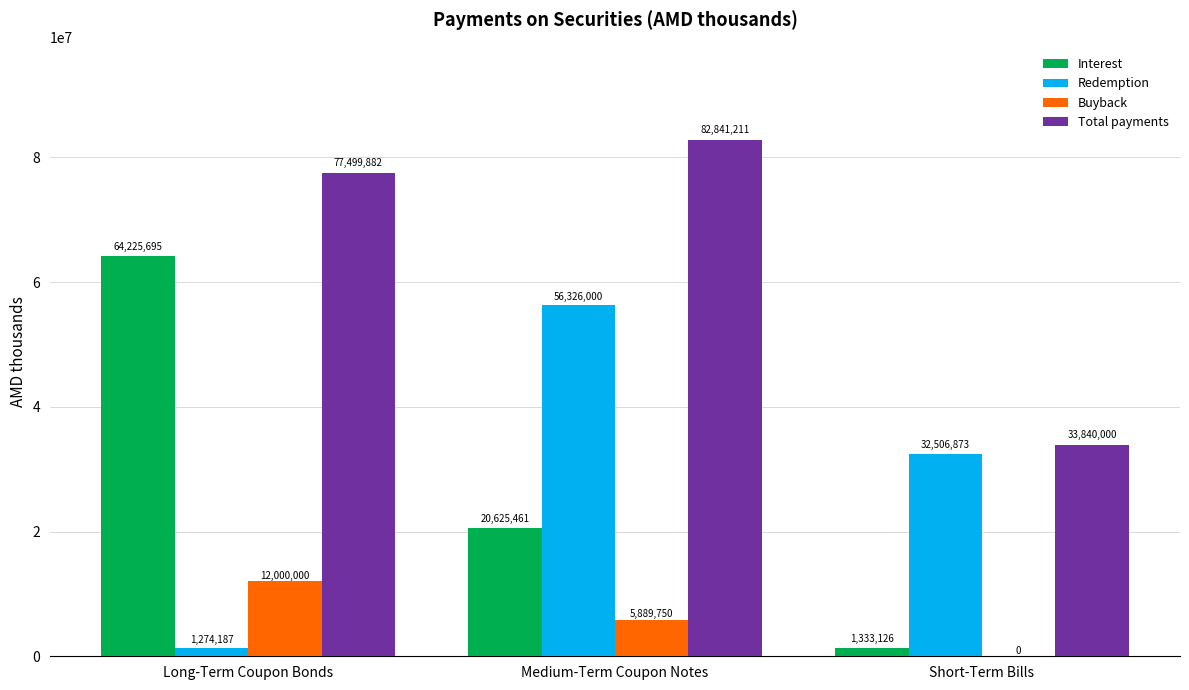

Is it true that Total payments equals 24292880.8 at Long-Term Coupon Bonds?

False